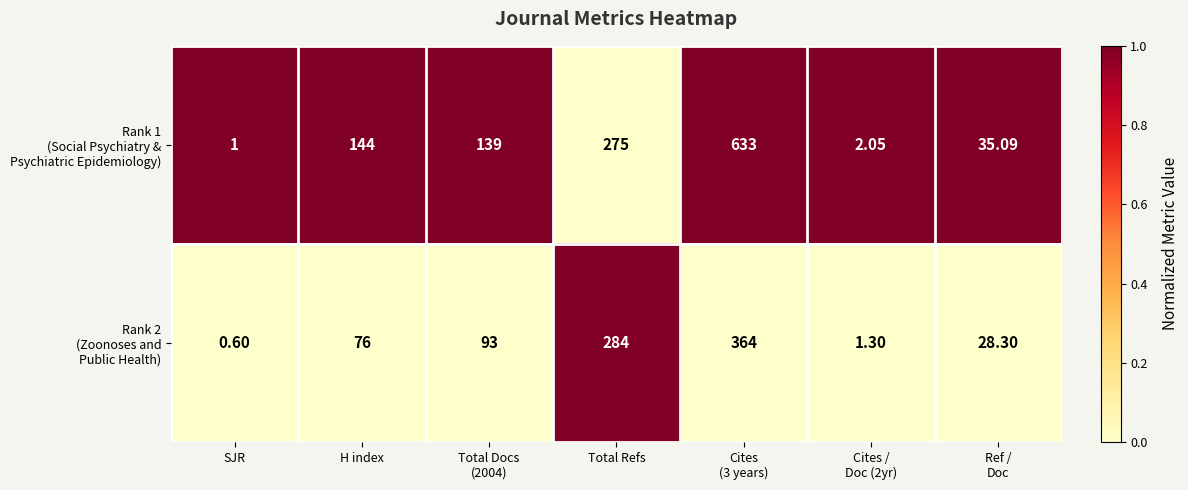

How many series are shown in this chart?

2